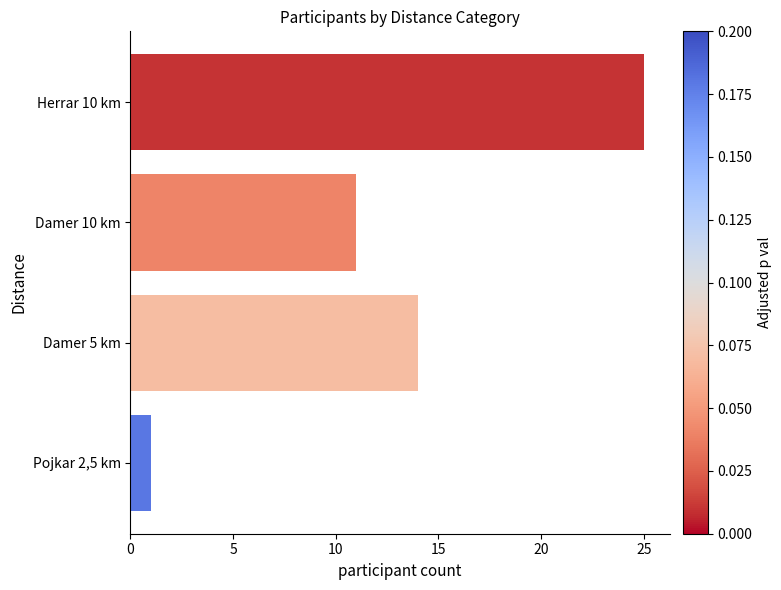

What is the sum of all values?

51